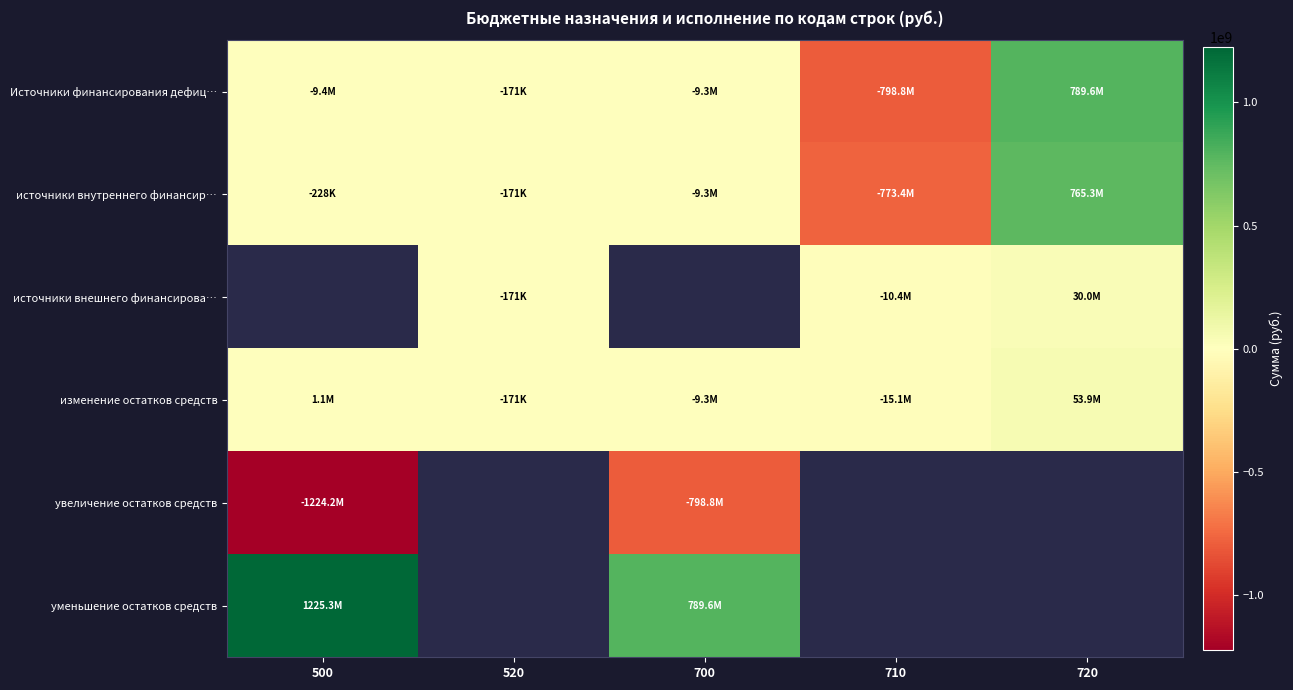

What is the average value of the Источники финансирования дефиц… series?

-5619593.7